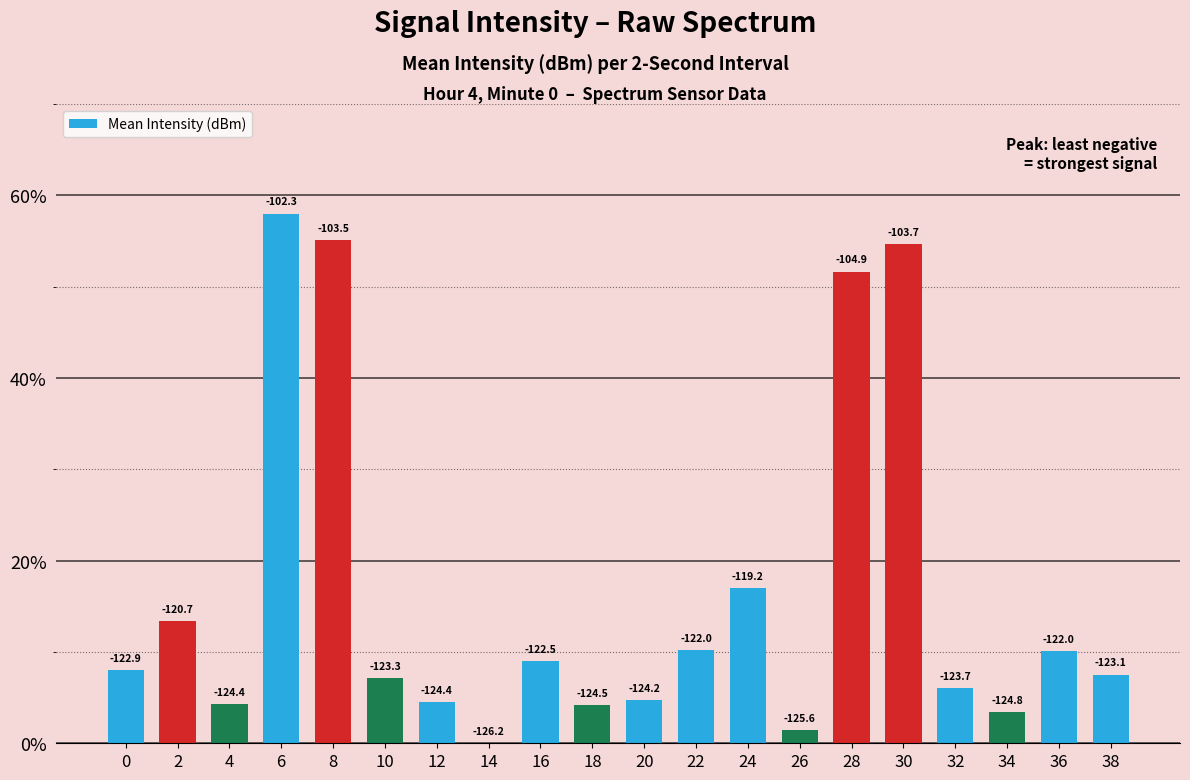

Reading right to left, list all the values displayed in this chart.

38=7.5	36=10.1	34=3.4	32=6.0	30=54.7	28=51.6	26=1.4	24=17.0	22=10.2	20=4.8	18=4.2	16=9.0	14=0.0	12=4.5	10=7.1	8=55.1	6=58.0	4=4.3	2=13.4	0=8.0